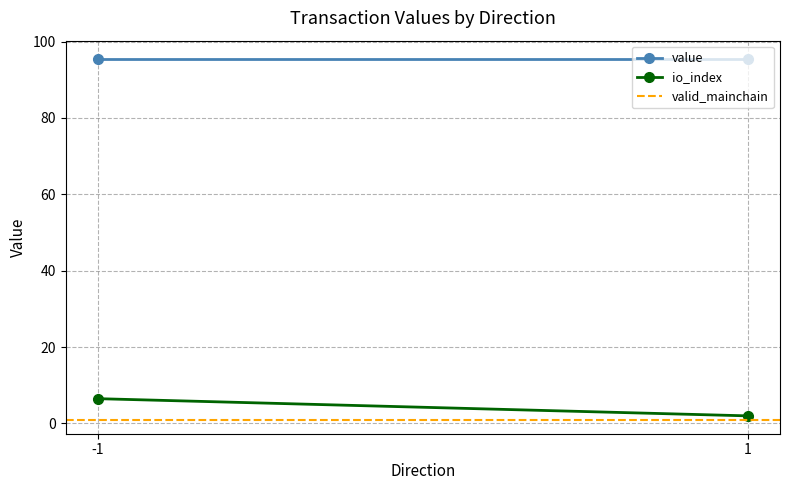

True or false: io_index has a value of 2.6 at -1.

False